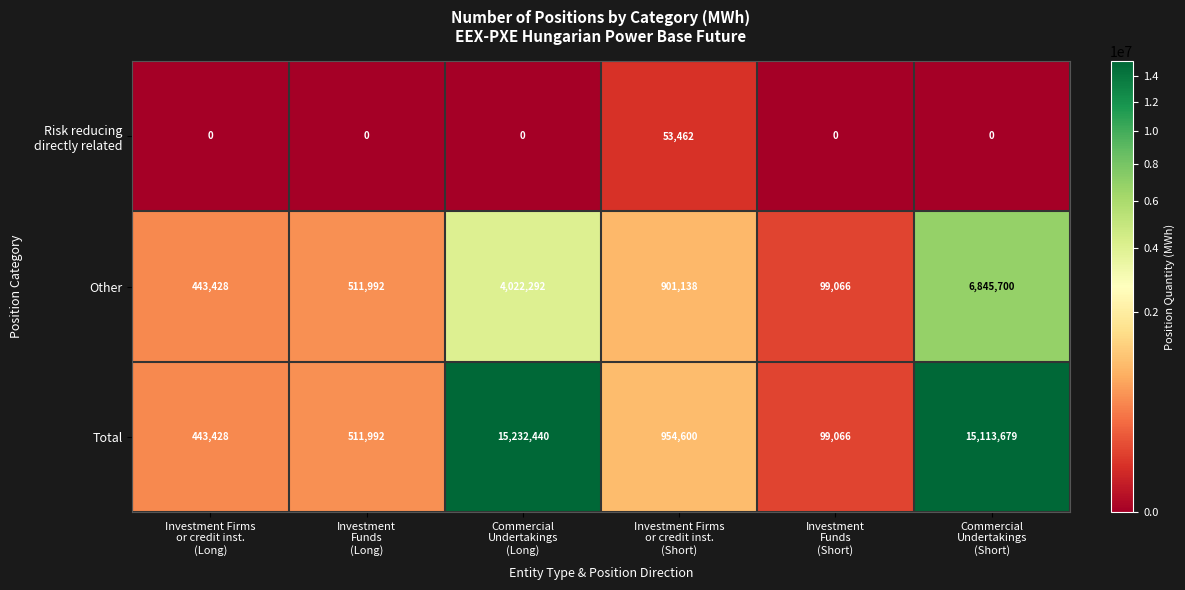

What is the minimum value for Total?

99066